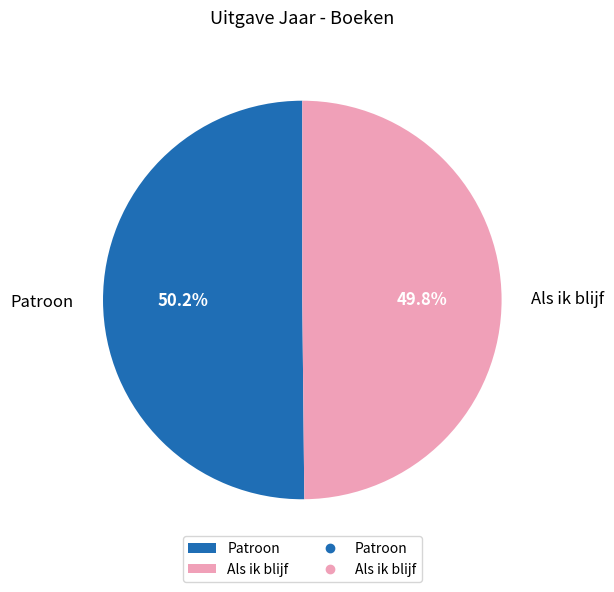

To the nearest percent, what is the combined percentage of Patroon and Als ik blijf?

100%